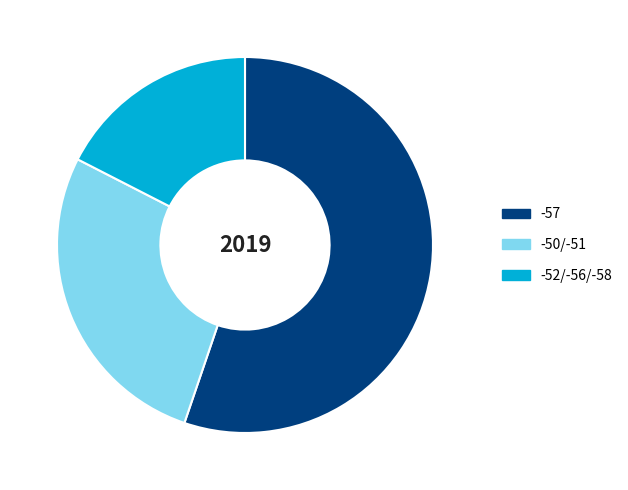

Is there any slice that represents more than half of the pie?

Yes